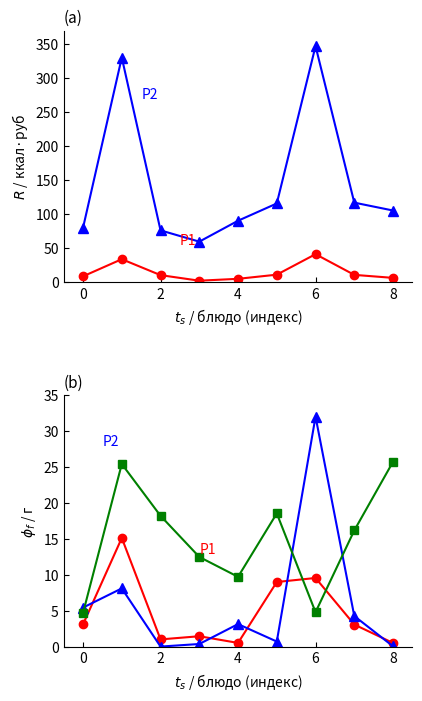

Which label corresponds to the smallest value in the chart?

2